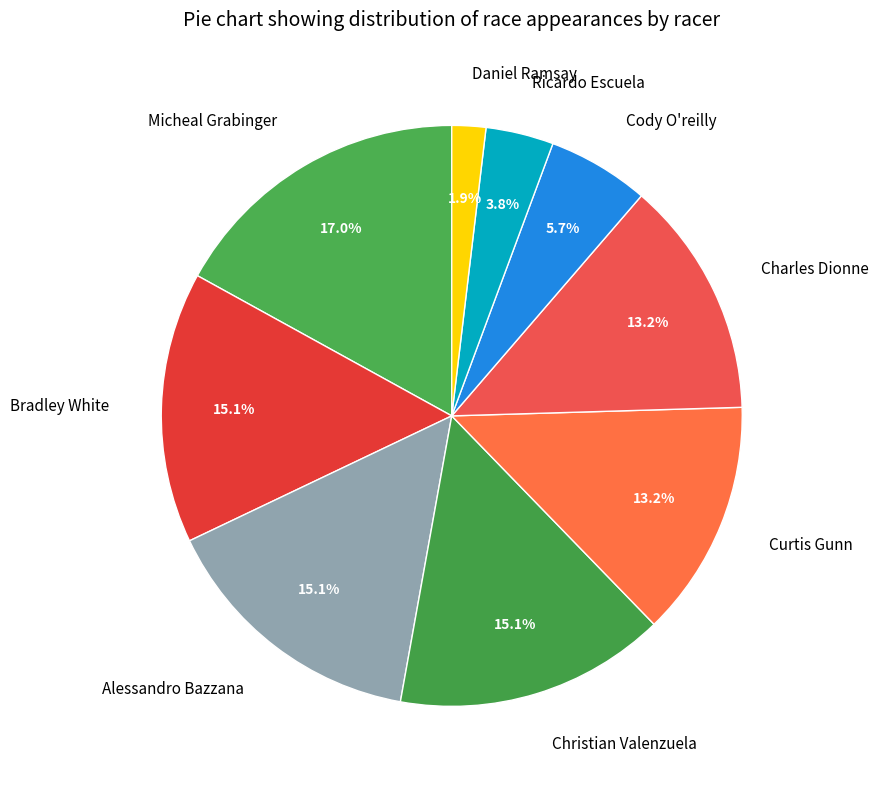

How much of the chart is everything except Ricardo Escuela?

96.2%